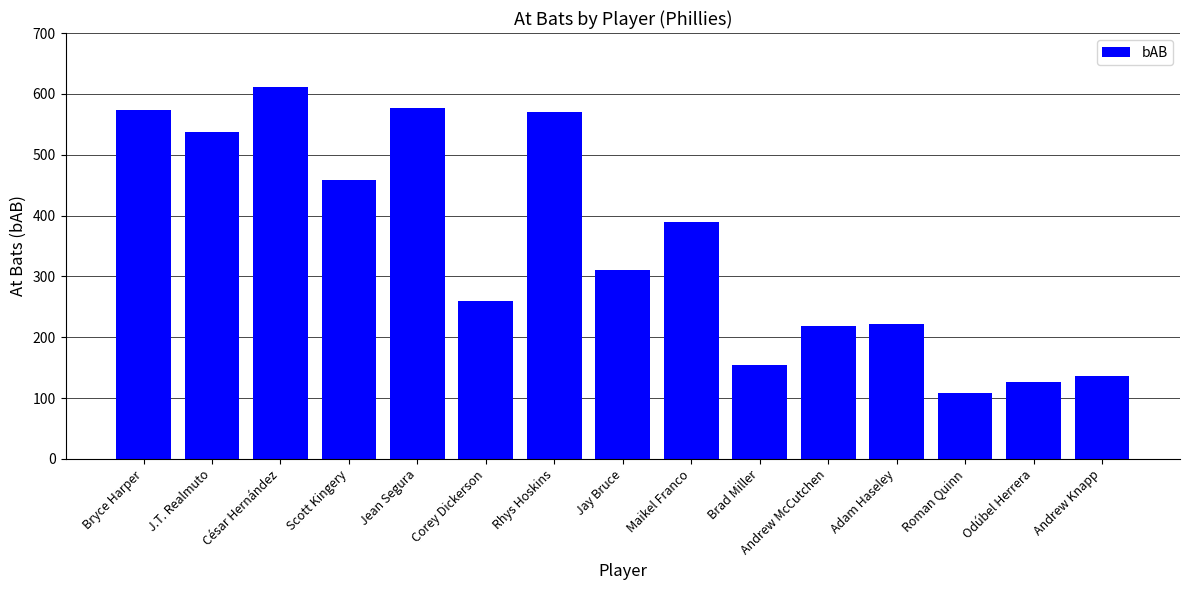

The value at Jay Bruce is 215. True or false?

False